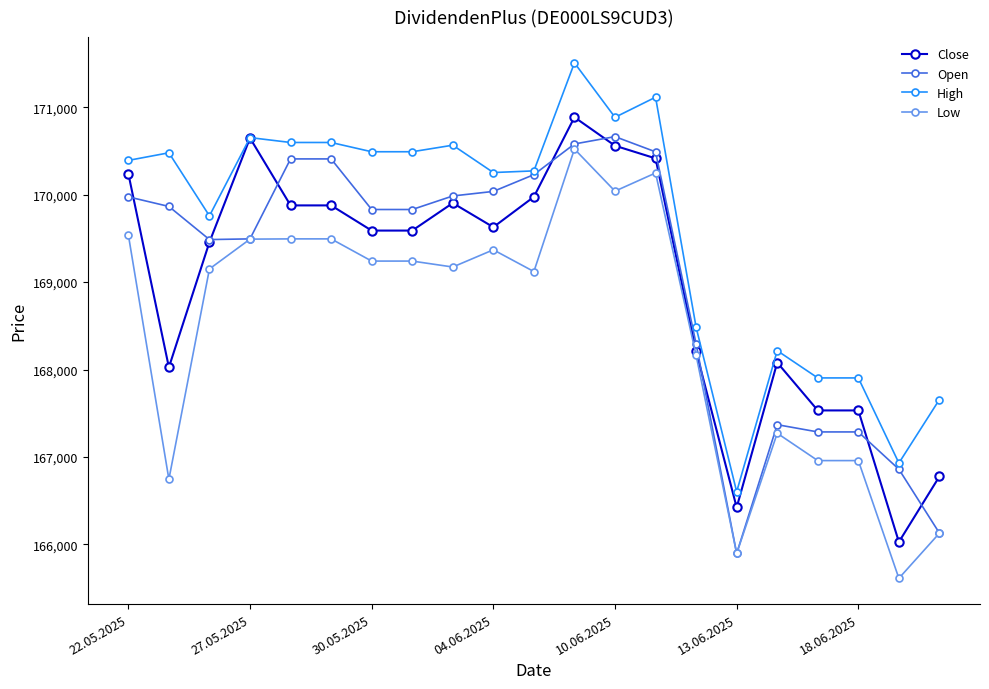

How many values in the Open series are below 169831?

9